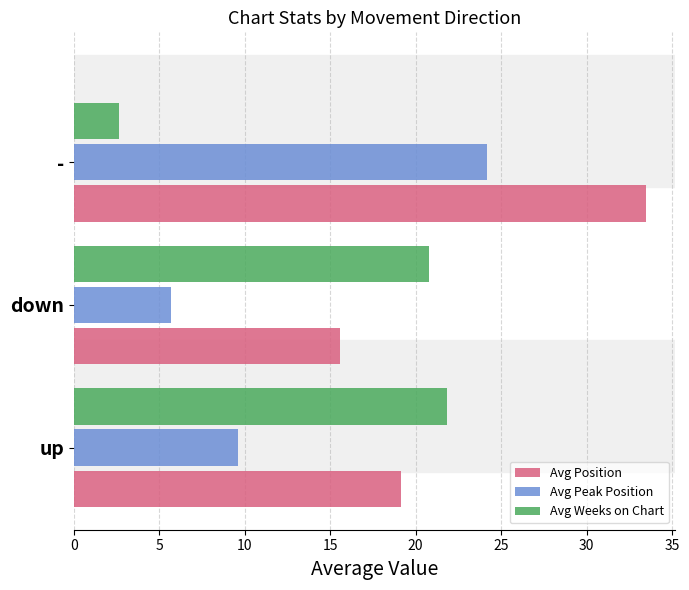

The Avg Position series shows 19.2 at up. True or false?

True